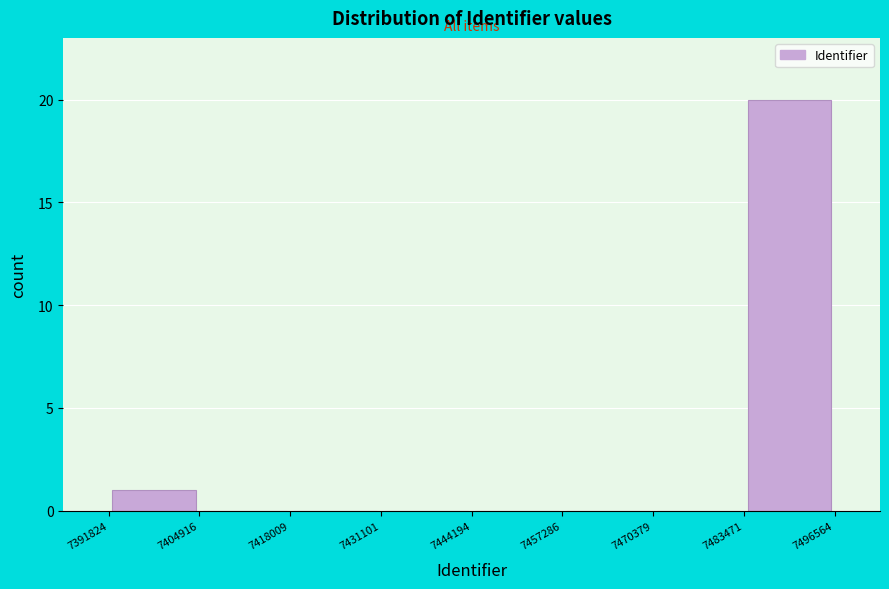

Over which range of the x-axis is the bar tallest?

7483471 to 7496564